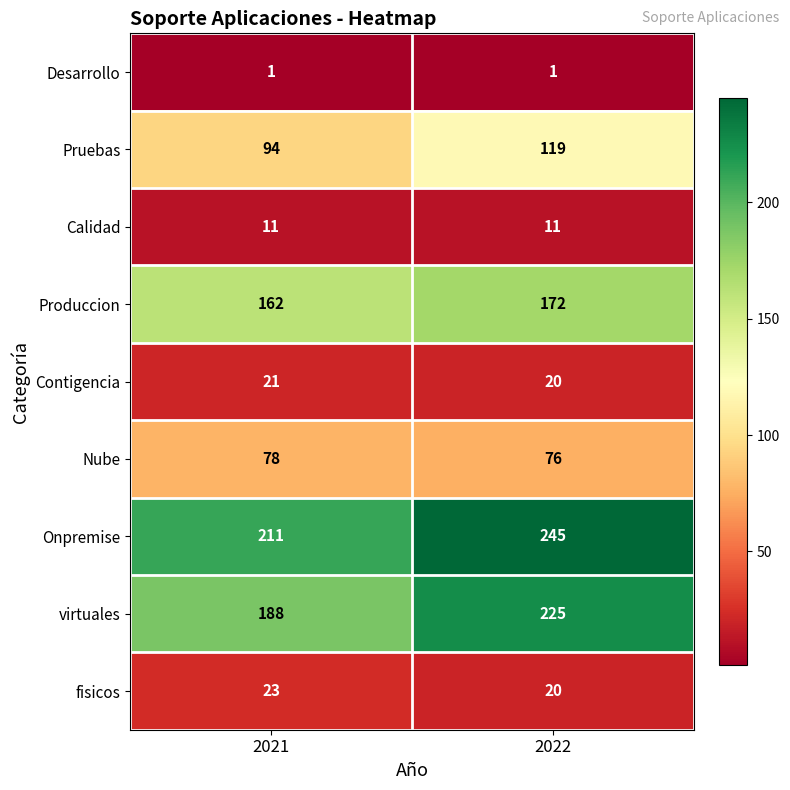

Between 2021 and 2022, which series saw the biggest shift?

virtuales